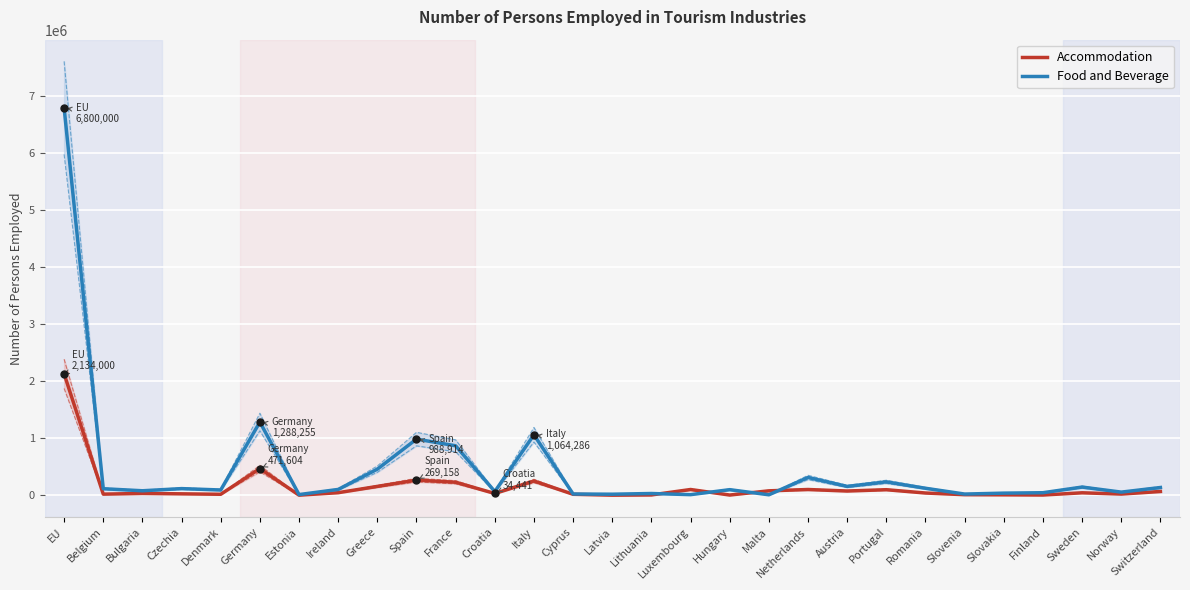

Between France and Sweden, which series saw the biggest shift?

Food and Beverage